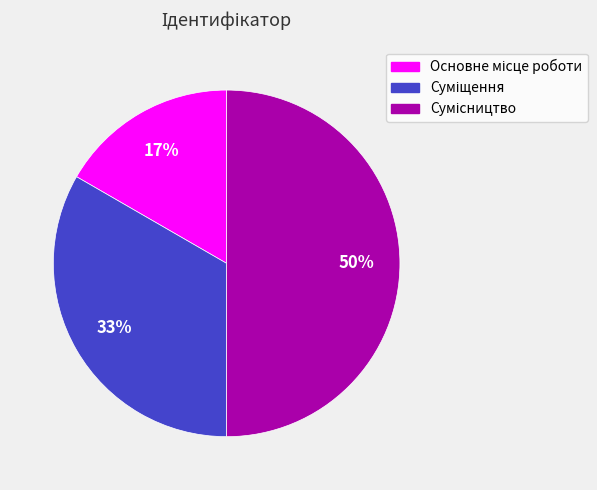

To the nearest percent, what is the difference between the largest and smallest slice percentages?

33%